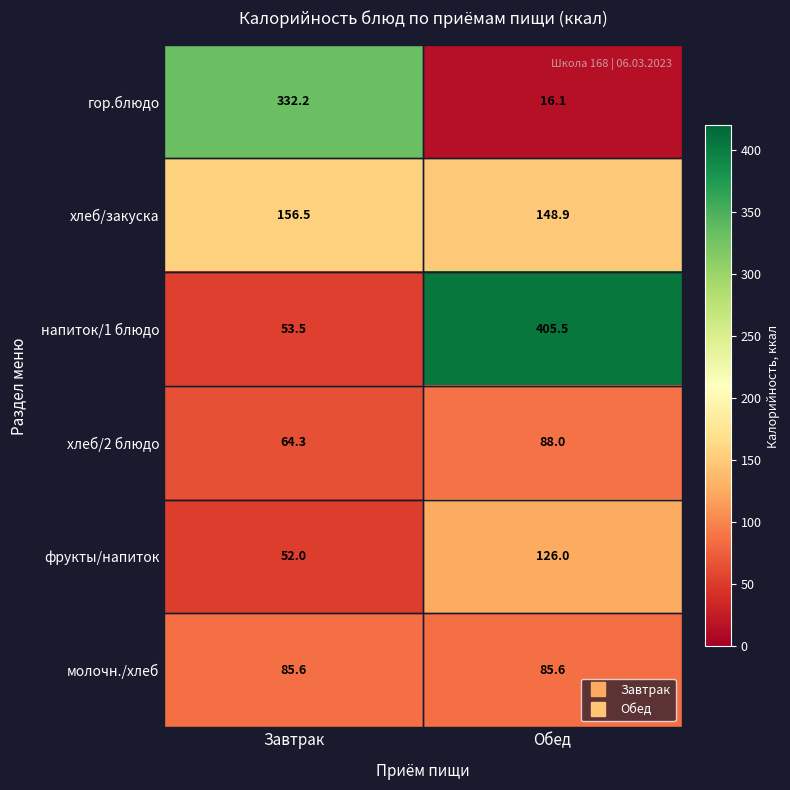

Which series changed the most between Завтрак and Обед?

напиток/1 блюдо